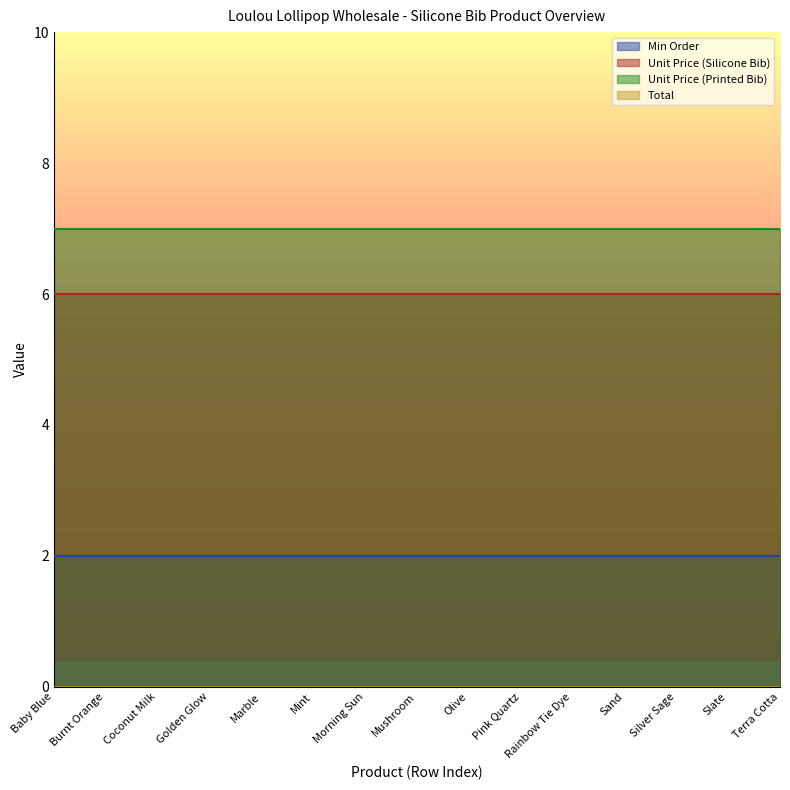

What is the label of the 13th point from the left?

Silver Sage